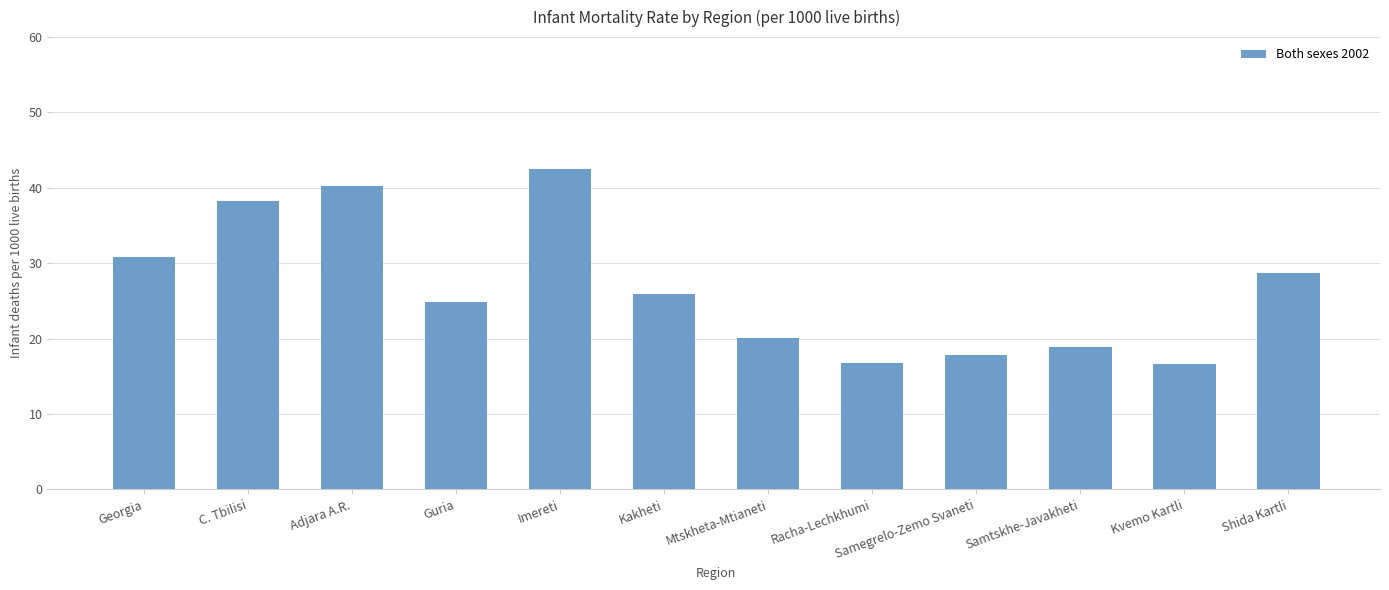

Which has a higher value, Kakheti or C. Tbilisi?

C. Tbilisi